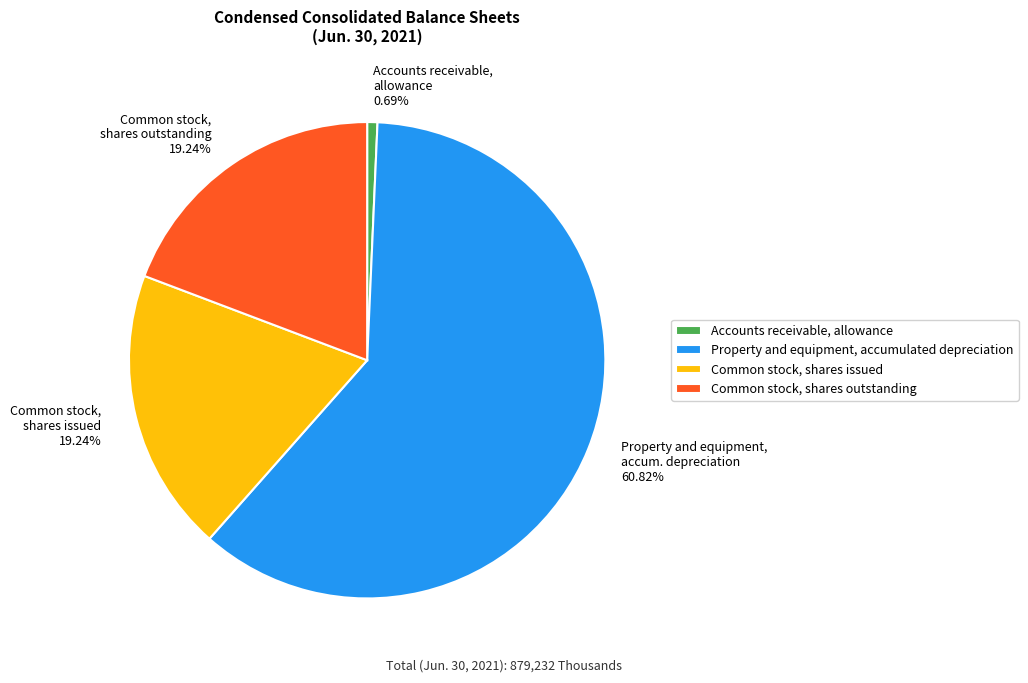

Do Accounts receivable, allowance and Common stock, shares issued together represent more than half of the pie?

No